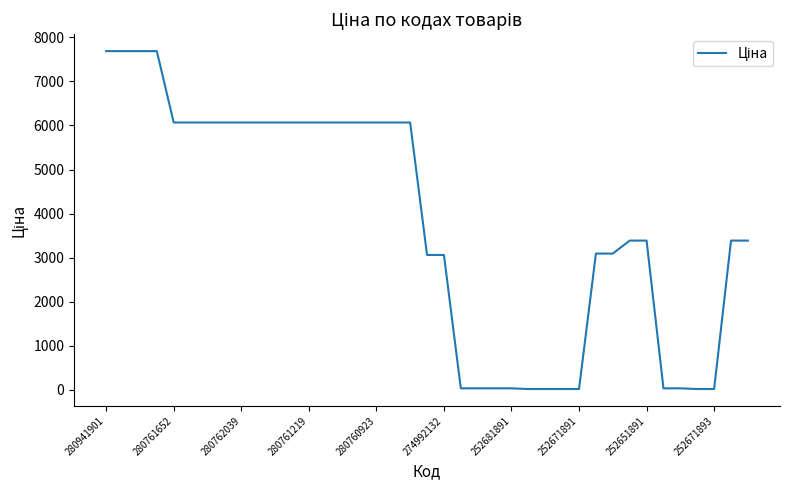

What is the greatest value displayed?

7688.0